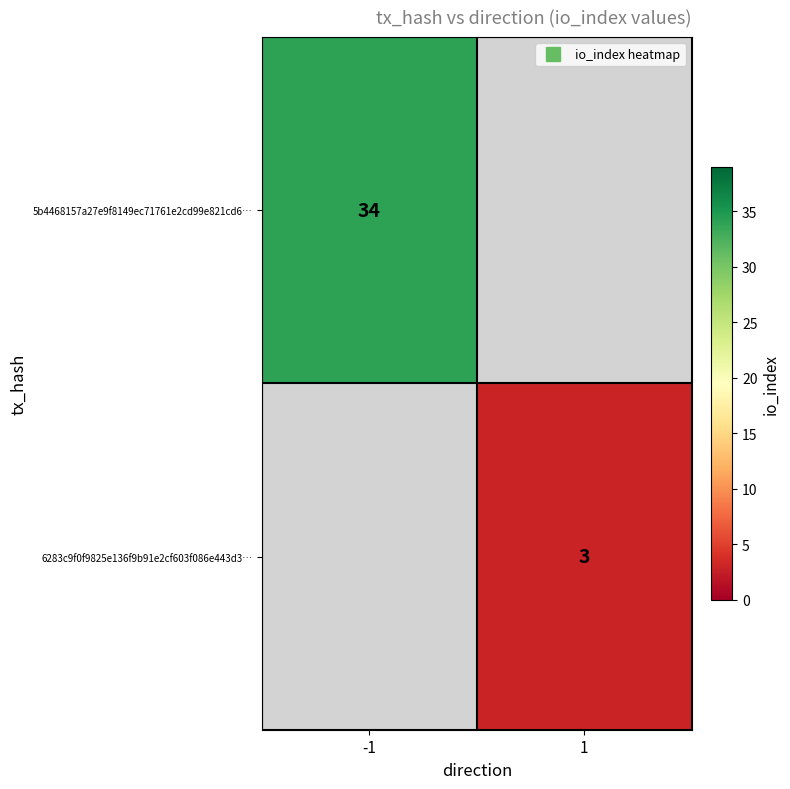

How many values in the 5b4468157a27e9f8149ec71761e2cd99e821cd6… series are below 34?

1